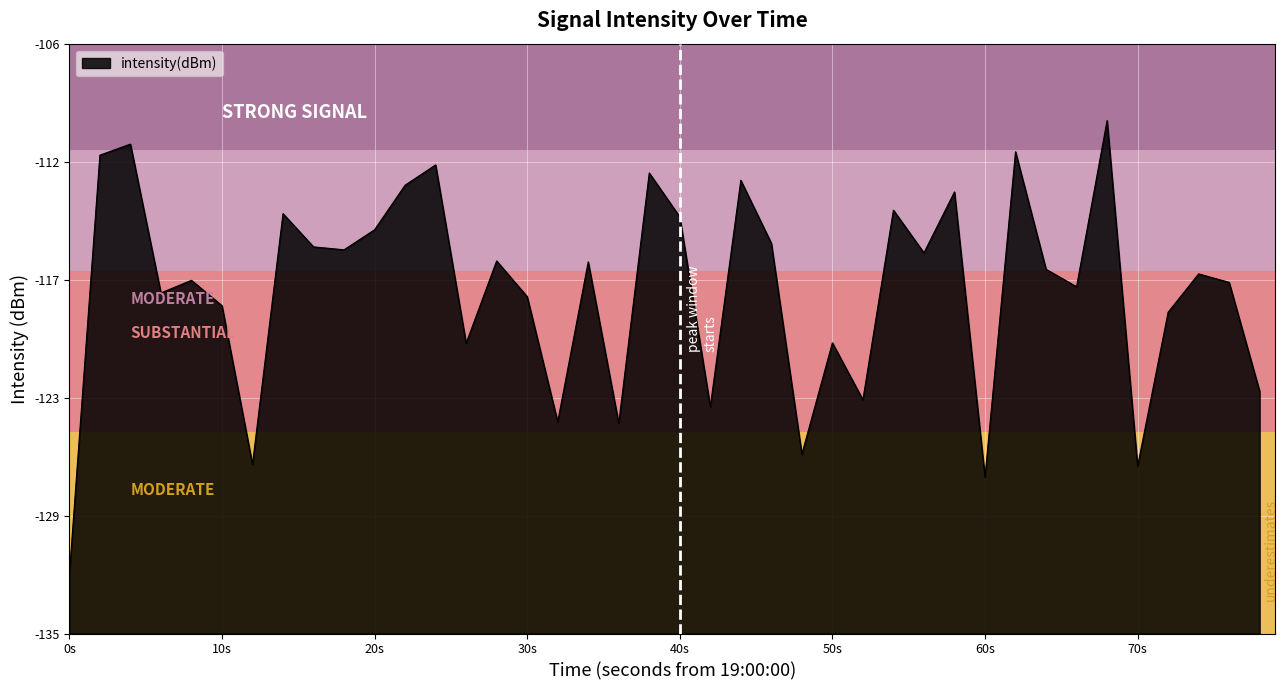

Does the chart have visible grid lines?

Yes